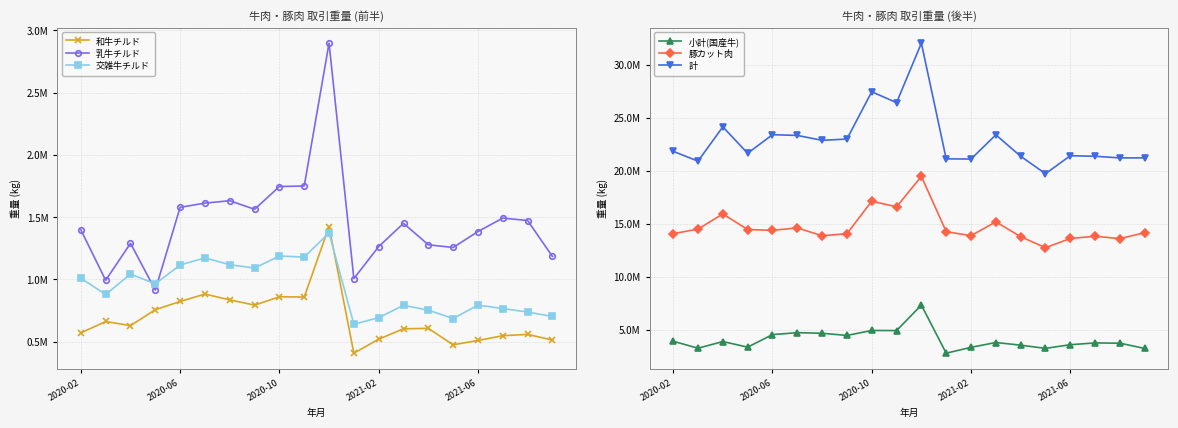

What is the total value across all series at 5?

46395505